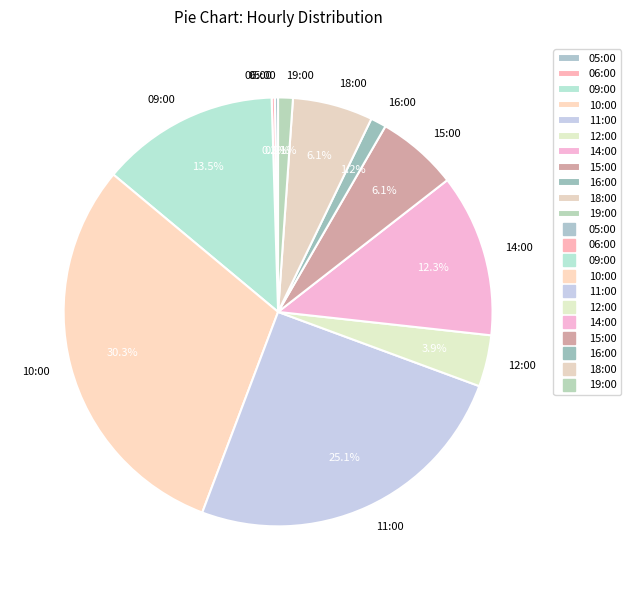

What is the largest slice in the pie chart?

10:00